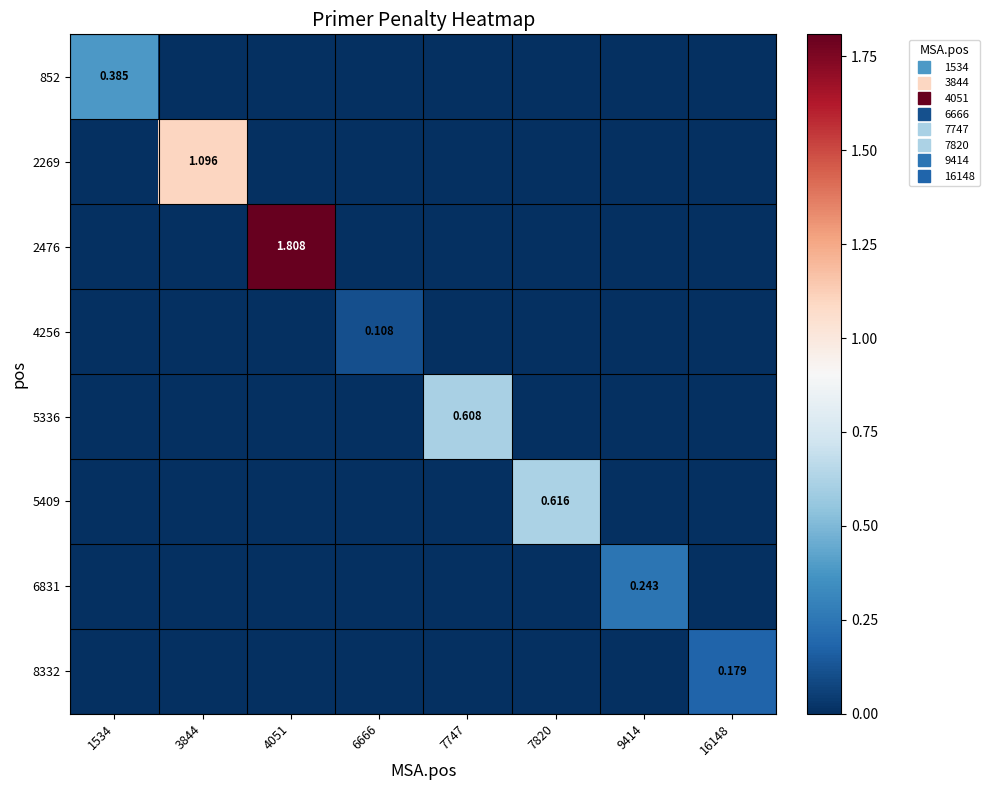

How many data points in 6831 are above 0?

1